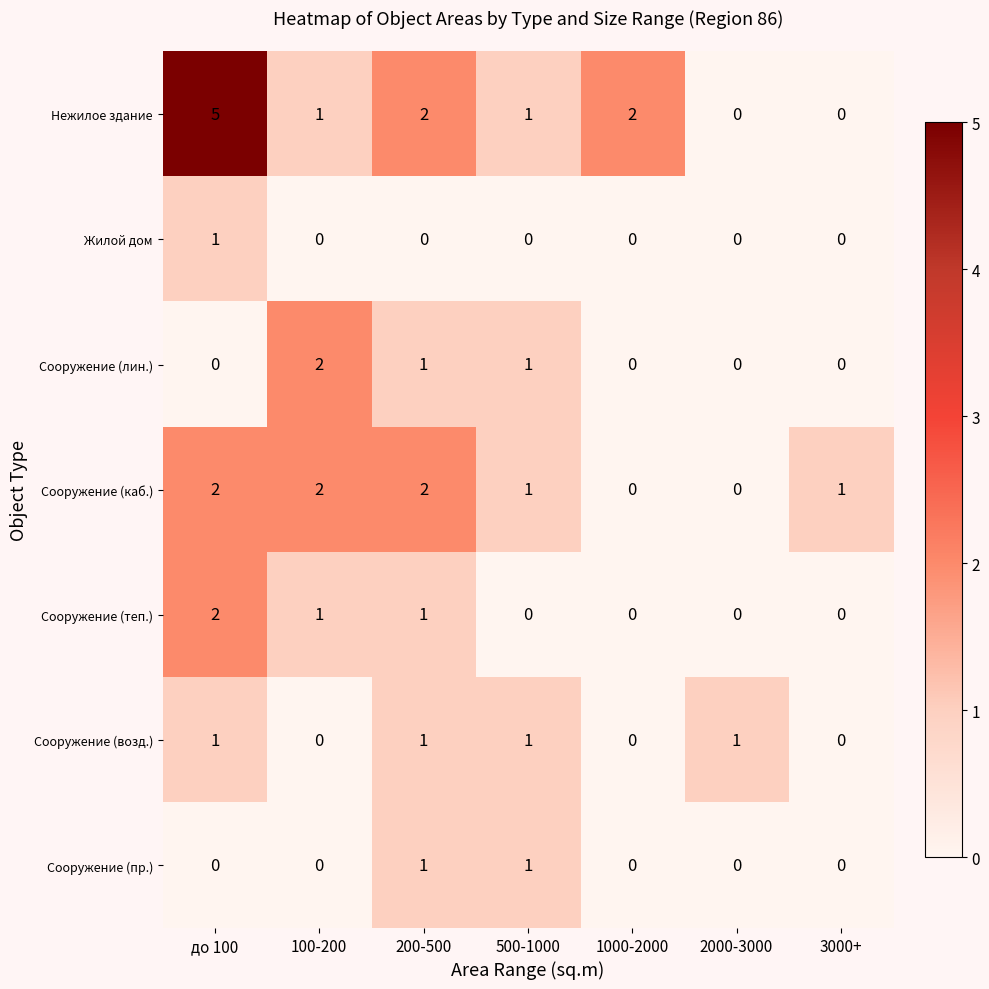

At which category does the chart reach its peak across all series?

до 100